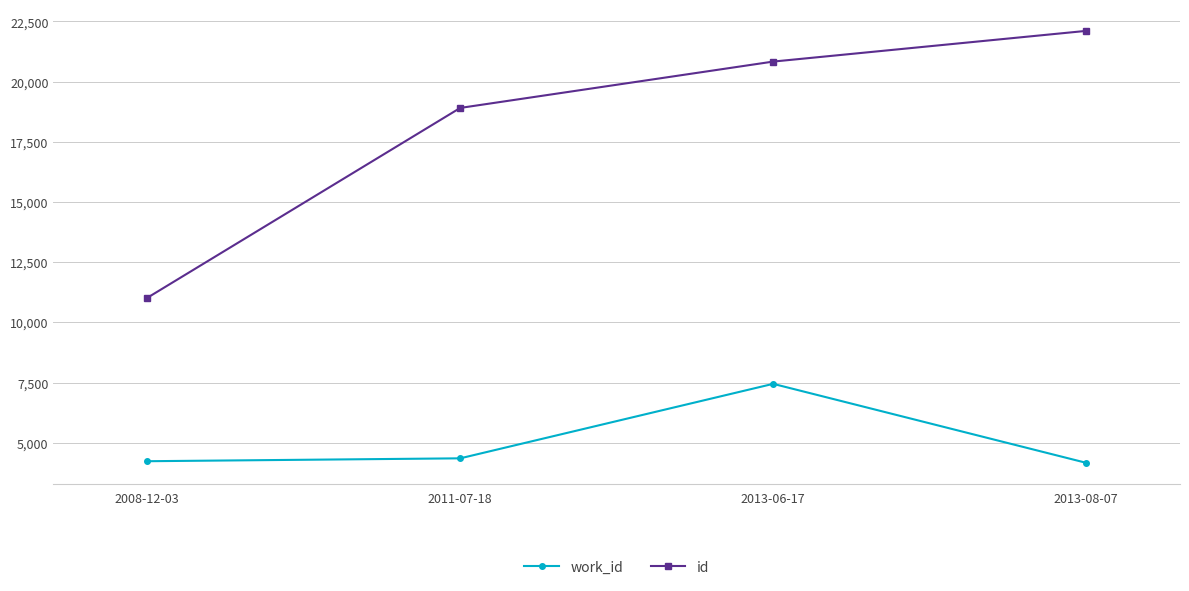

True or false: id and work_id intersect in this chart.

False